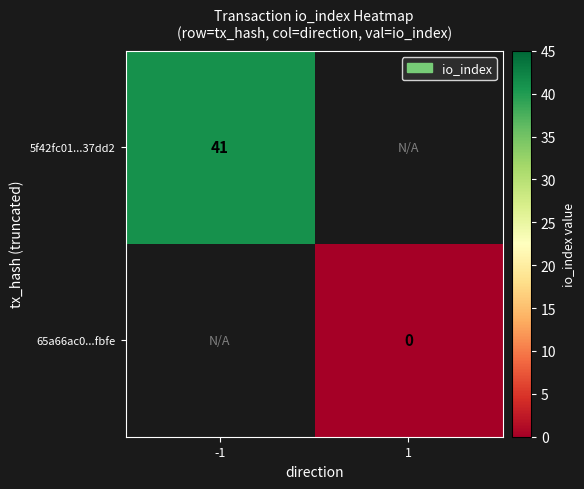

What is the maximum value shown in the chart?

41.0